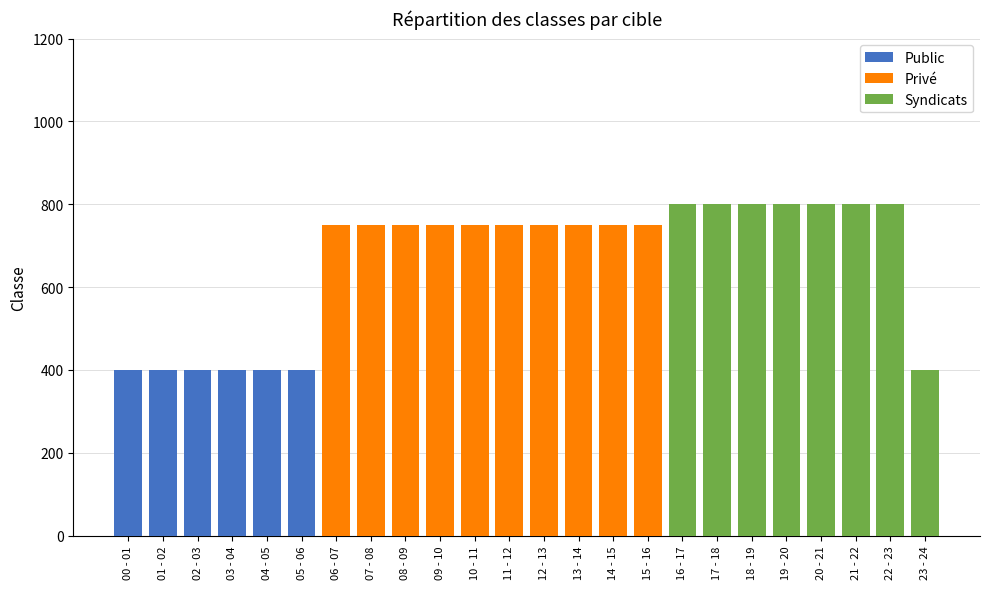

What is the highest value of the Public series?

400